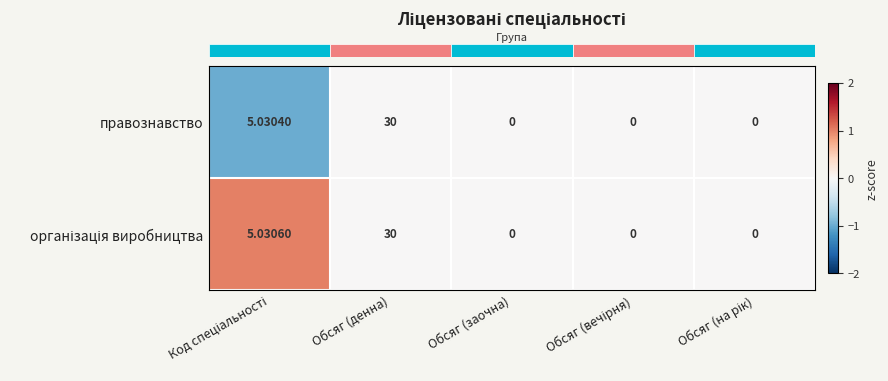

At which category is the sum across all series the highest?

Обсяг (денна)